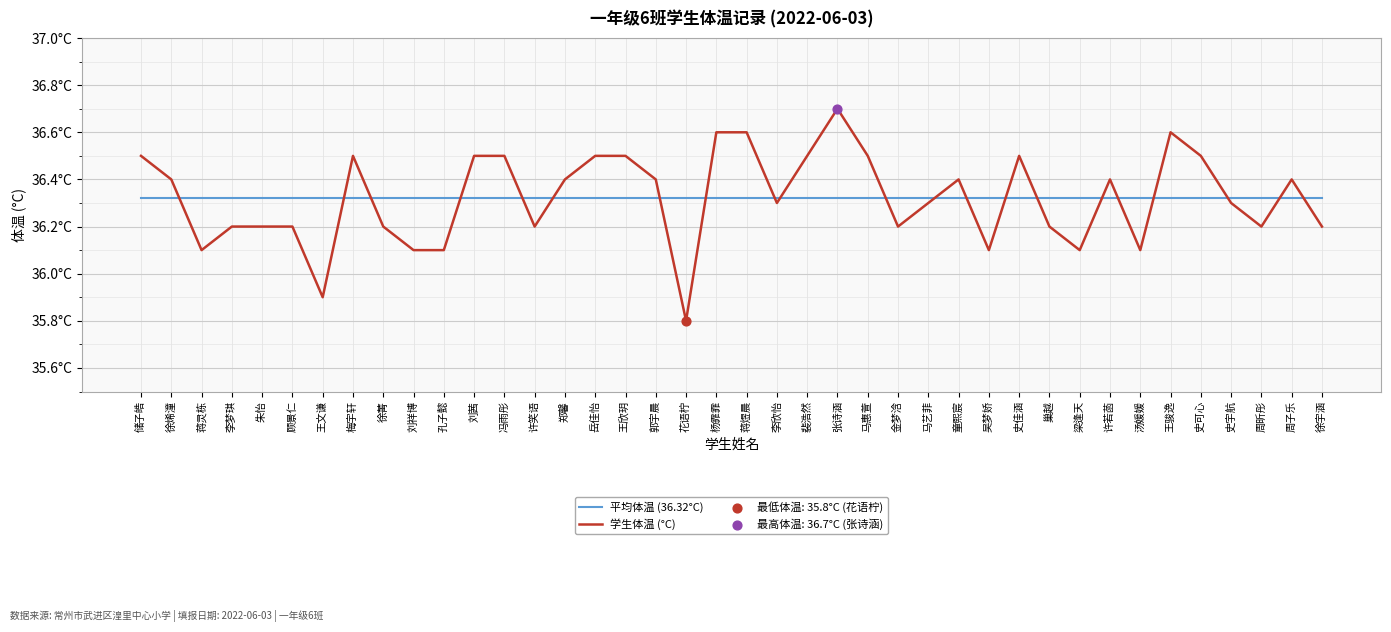

Does the chart have visible grid lines?

Yes